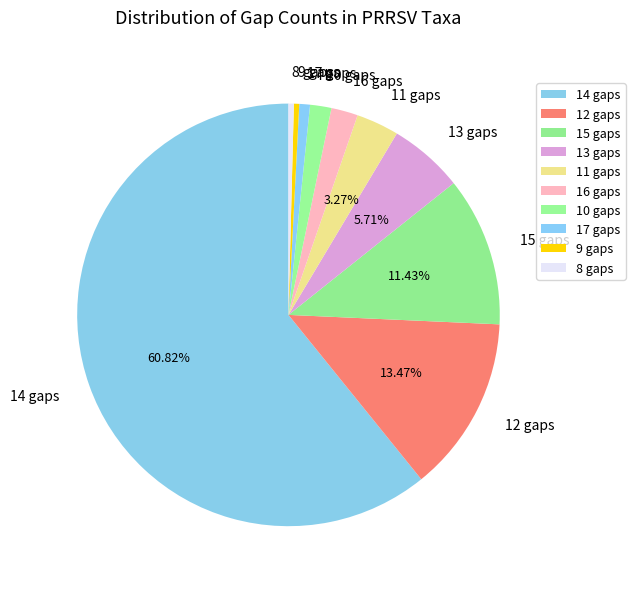

How many slices are in this pie chart?

10